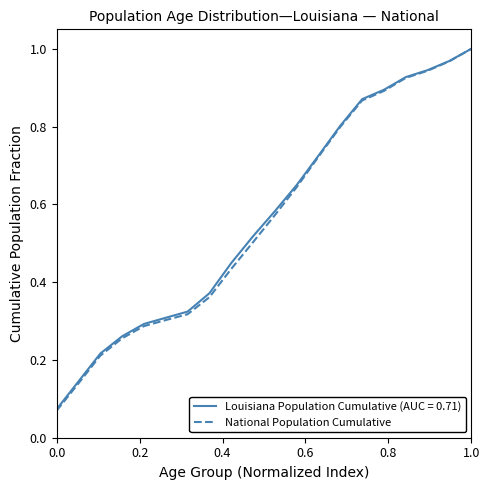

Which series has the largest range (max minus min)?

National Population Cumulative